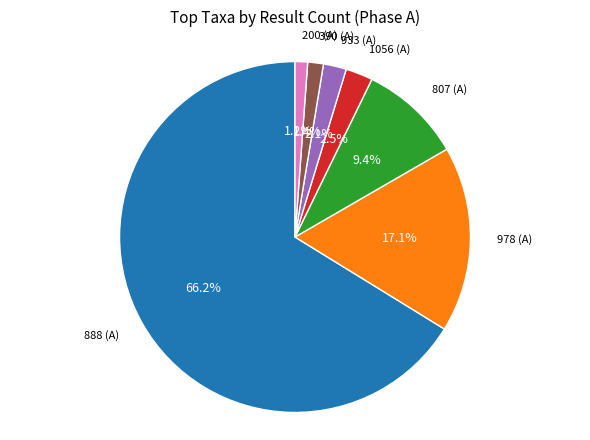

Is there a majority slice in this chart?

Yes